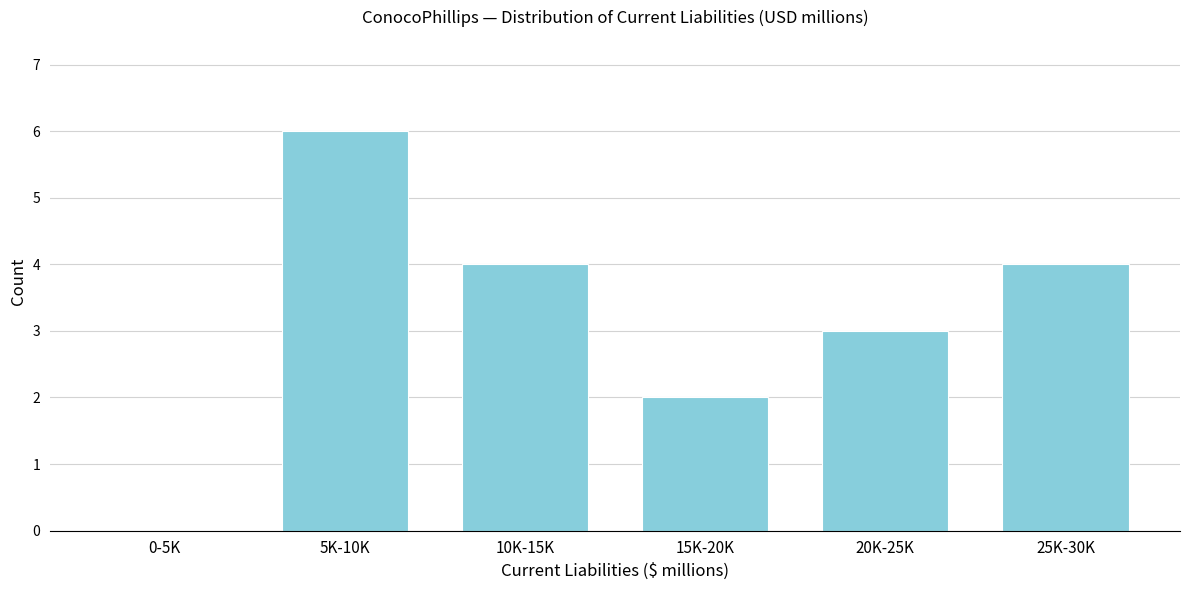

Reading right to left, extract all data points from this chart.

25K-30K=4	20K-25K=3	15K-20K=2	10K-15K=4	5K-10K=6	0-5K=0